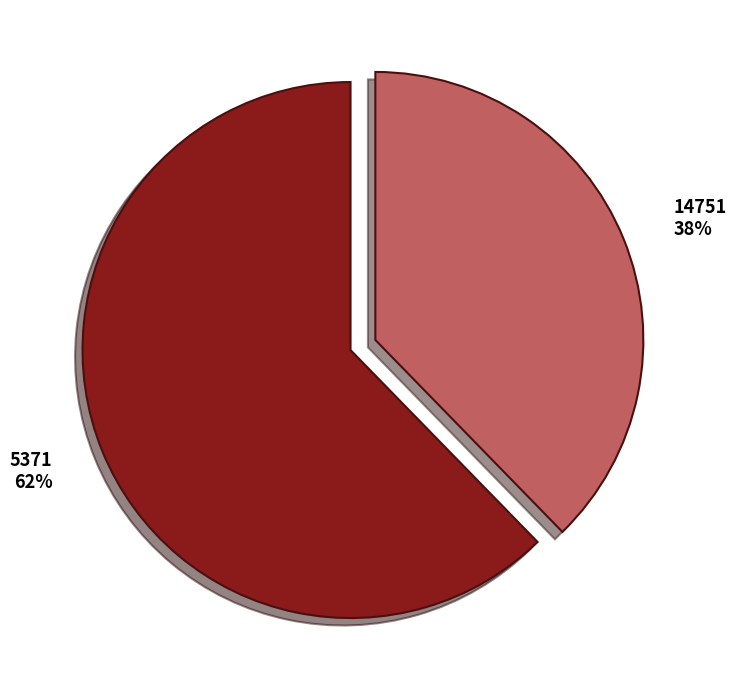

Which category has the biggest portion of the pie?

5371